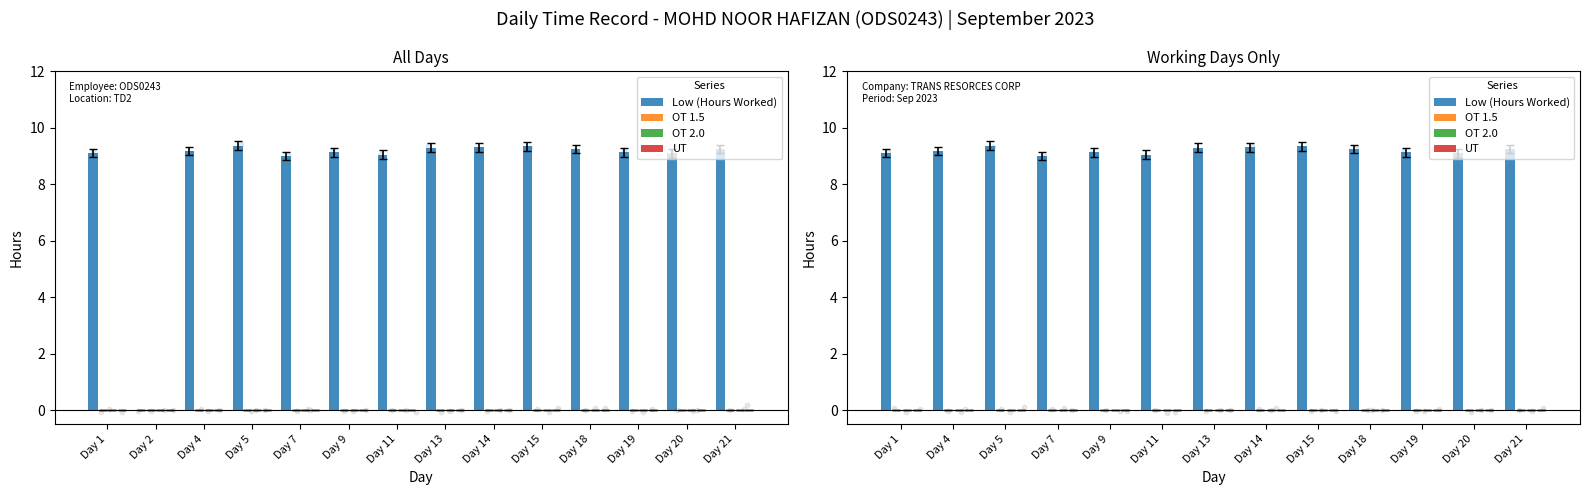

Which series reaches the maximum Y coordinate?

Low (Hours Worked)